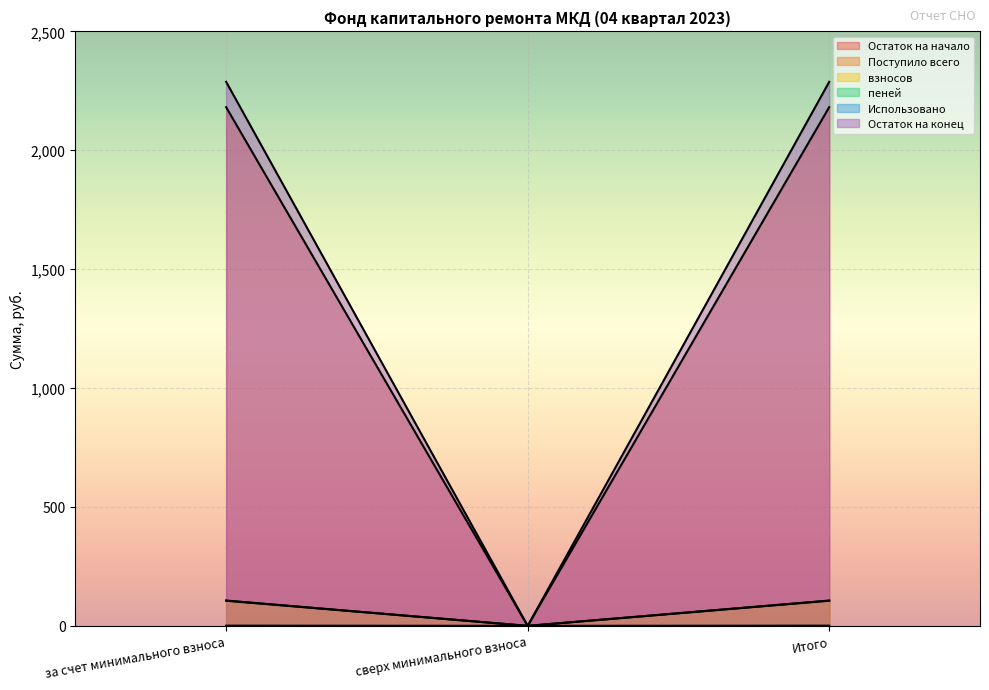

True or false: Остаток на начало has a value of 2181.4 at за счет минимального взноса.

True